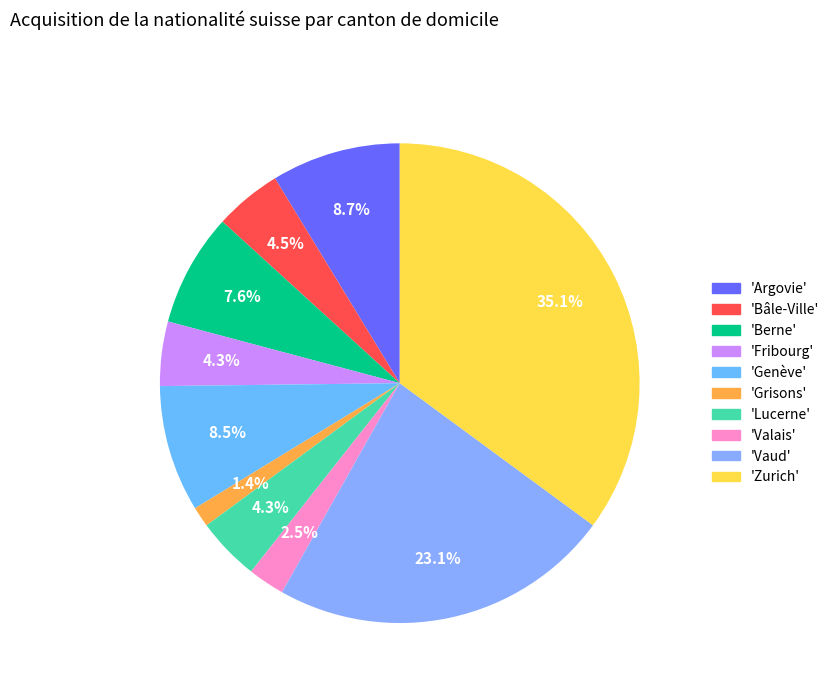

How many segments does this pie chart have?

10